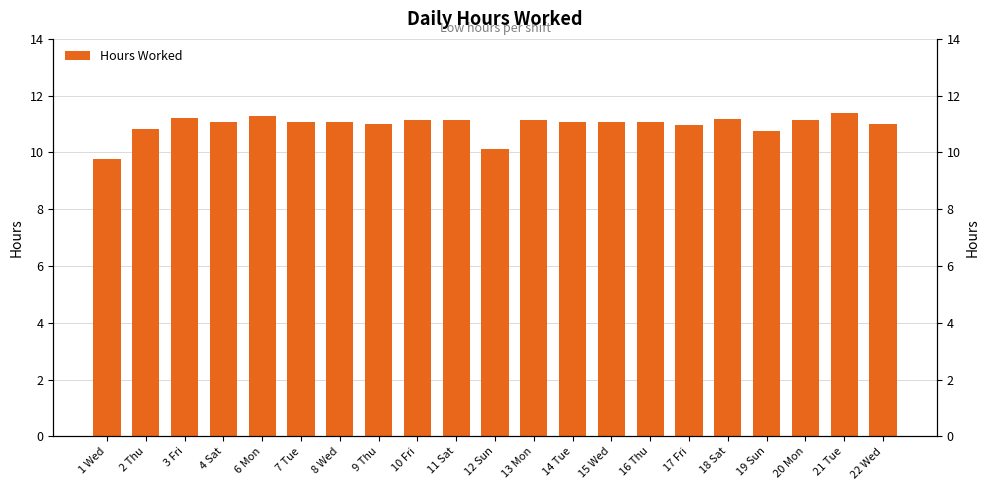

How many bars are there in total?

21